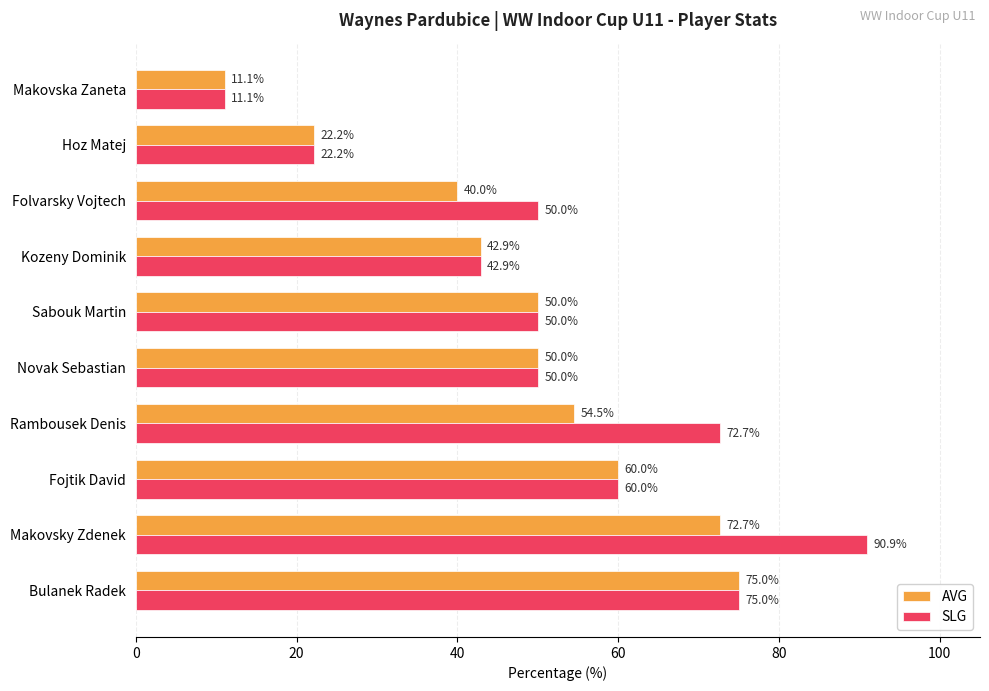

At which category is the sum across all series the highest?

Makovsky Zdenek